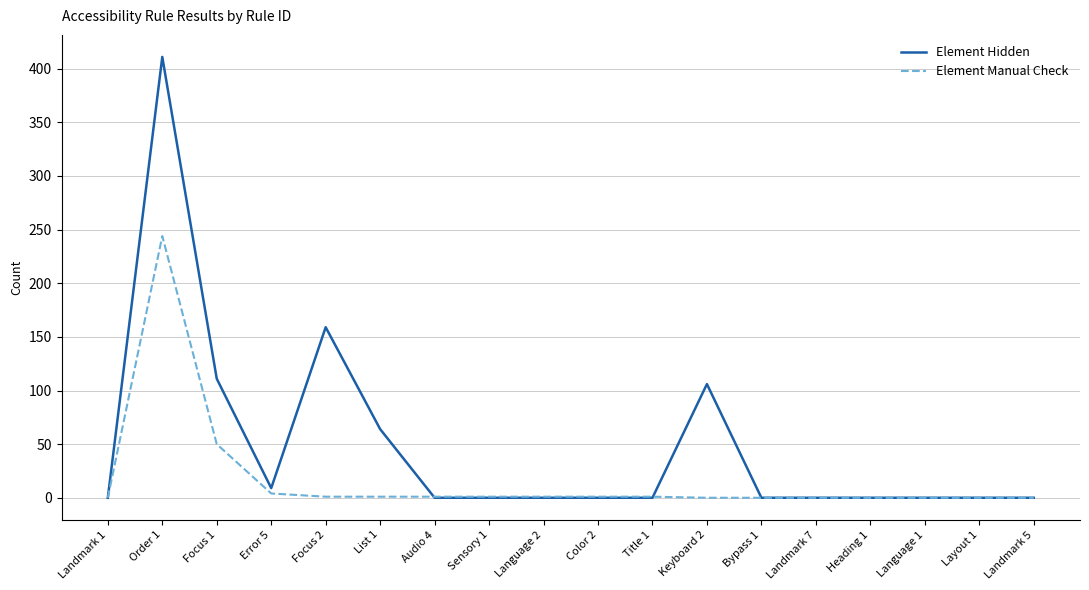

The value of Element Hidden at Color 2 is 0. True or false?

True